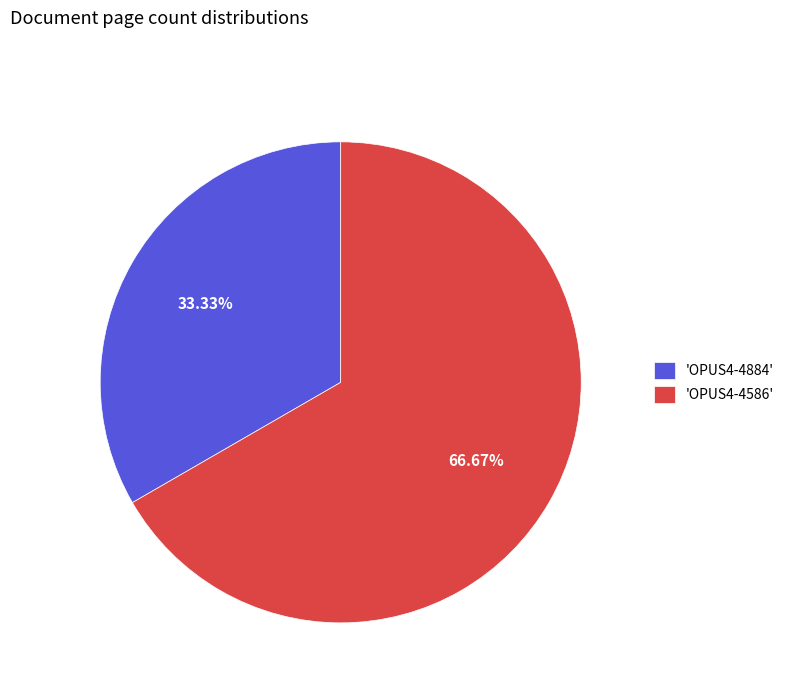

Which slice is the smallest?

'OPUS4-4884'